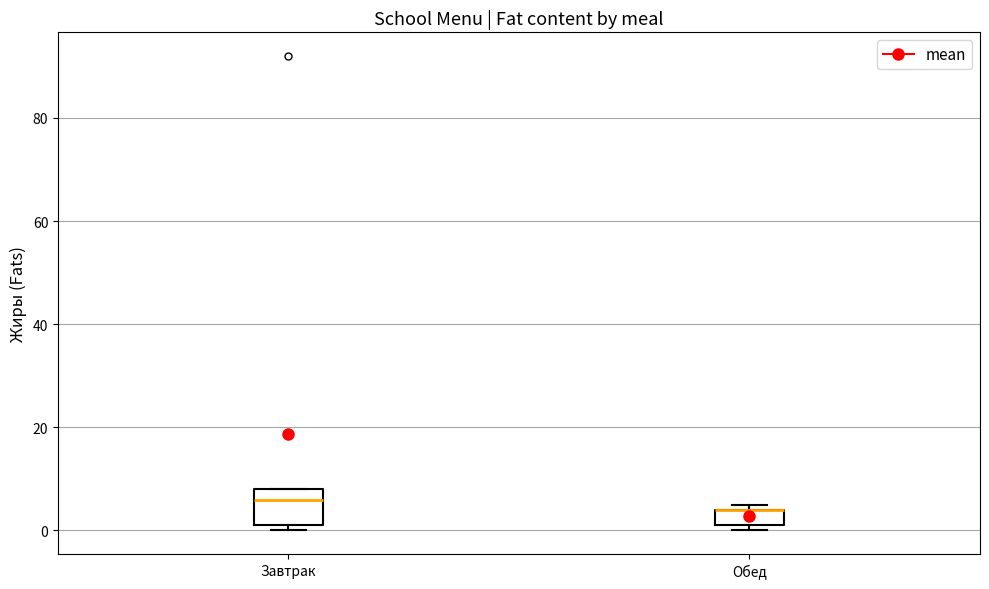

Where is the lower edge of the box for Обед on the y-axis? The values are not printed on the chart, so give them approximately, as read against the axis.

2